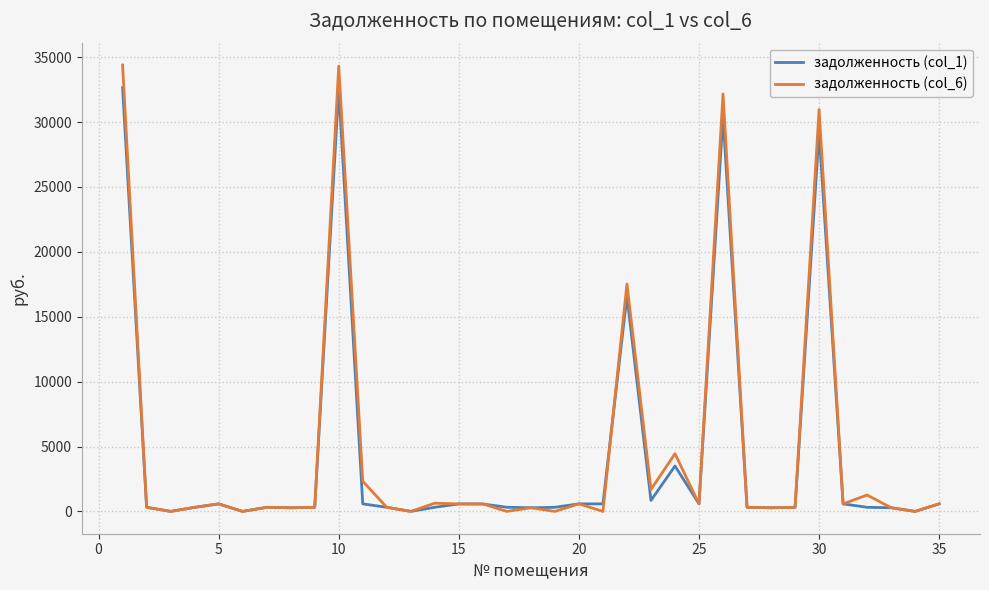

Which series has the widest spread of values?

задолженность (col_6)